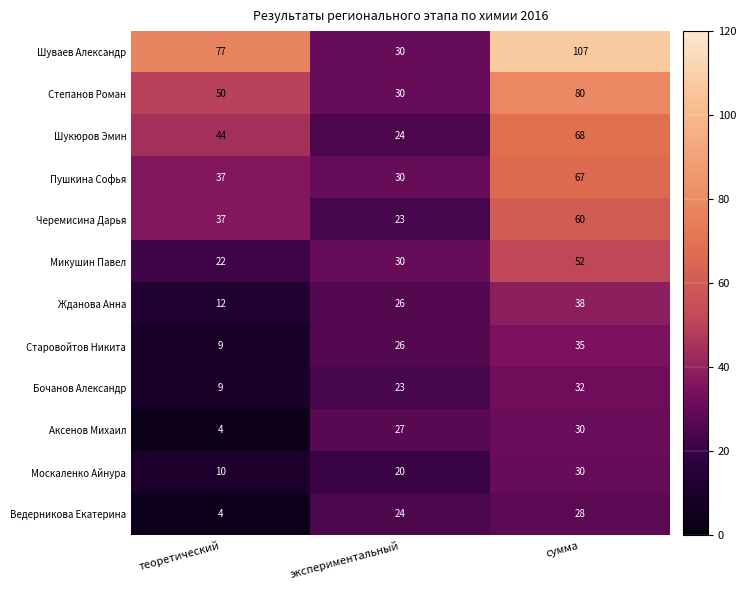

Count the number of categories in the chart.

3